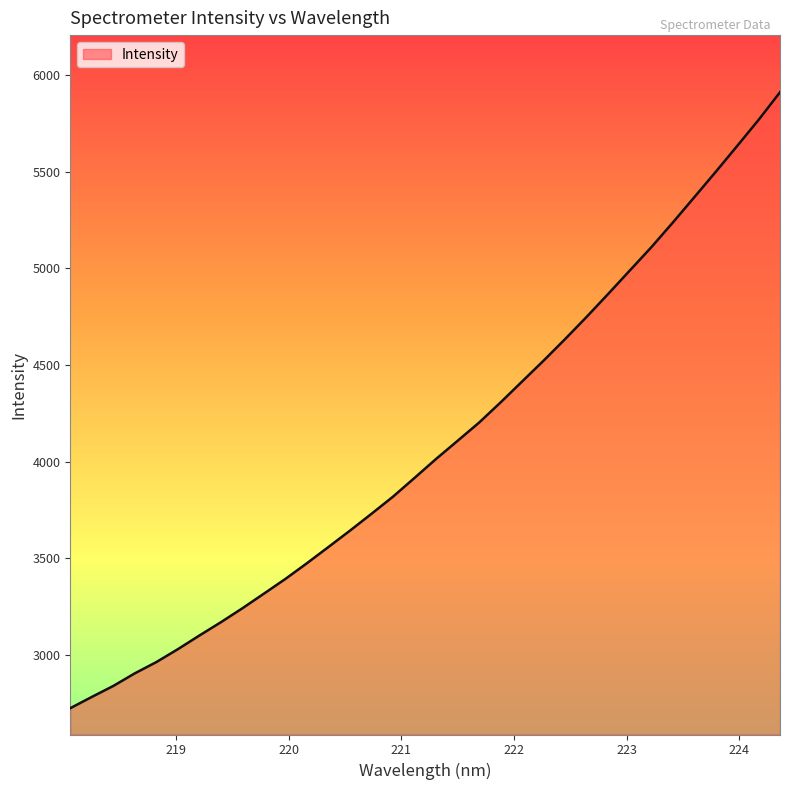

True or false: the data has more than 0 interior local peaks.

False